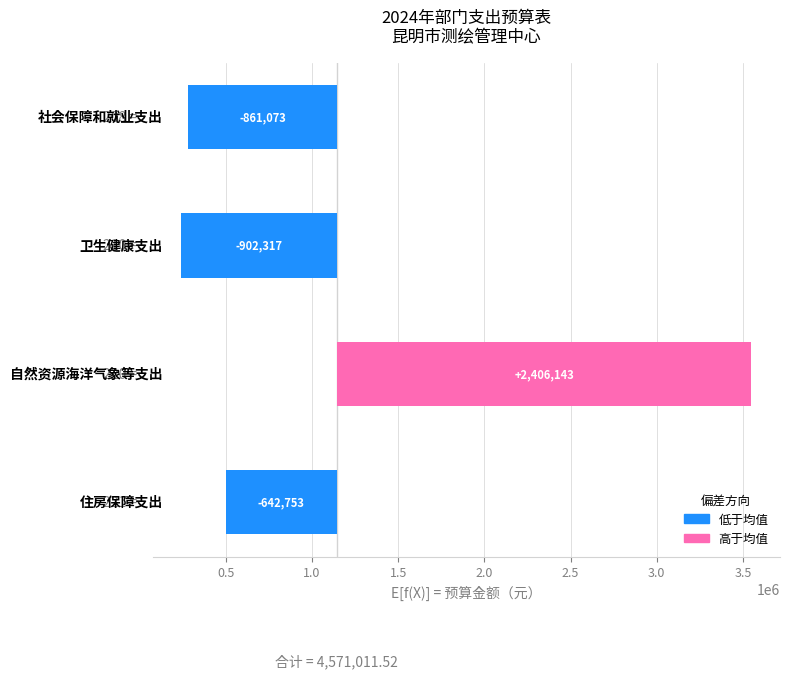

How many values exceed -642752?

1